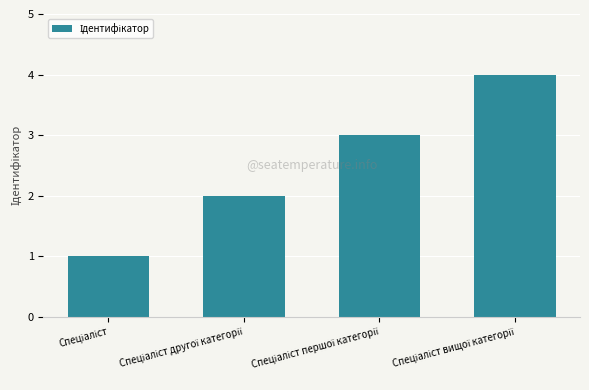

What is the maximum value shown in the chart?

4